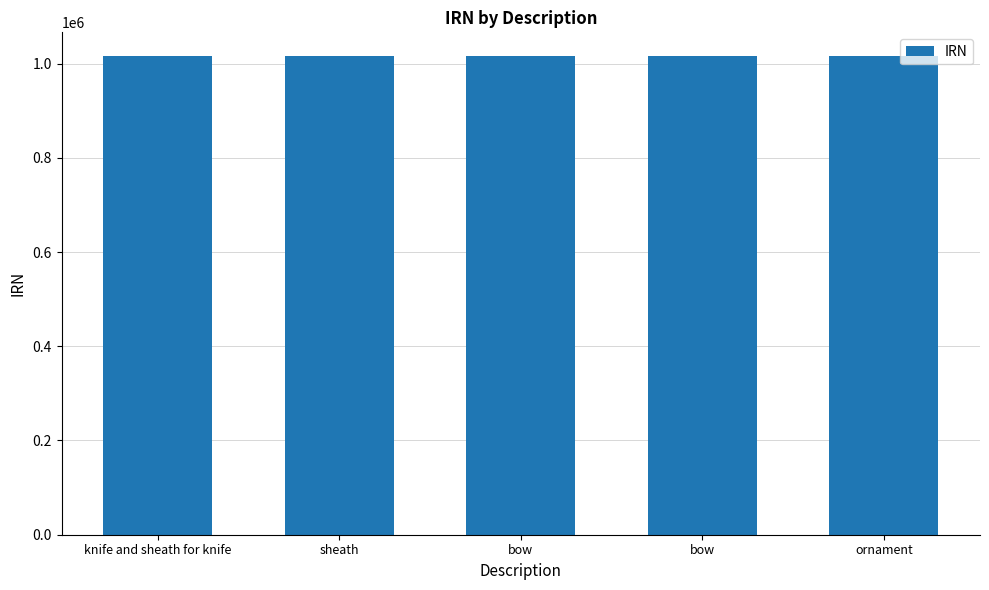

What value does the data have at bow?

1015543